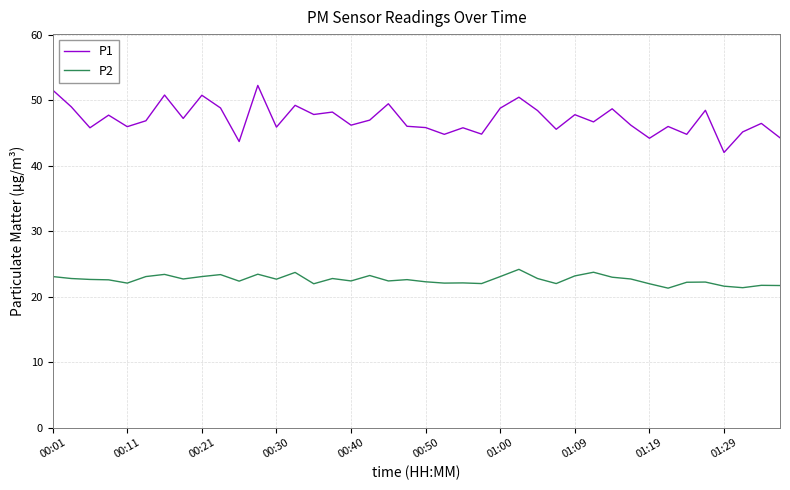

How many lines are shown in the chart?

2